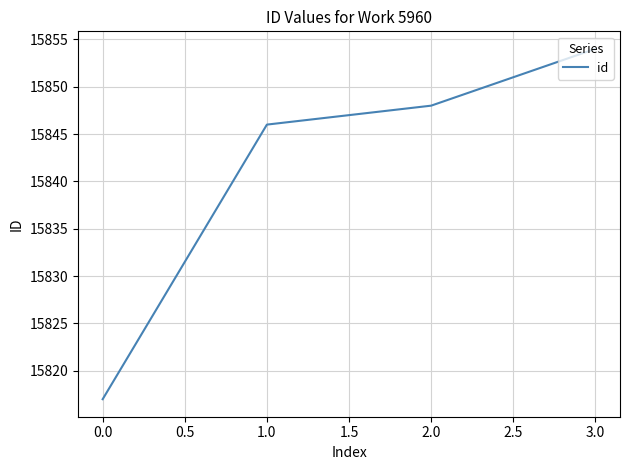

True or false: there are more than 2 points higher than both neighbors.

False